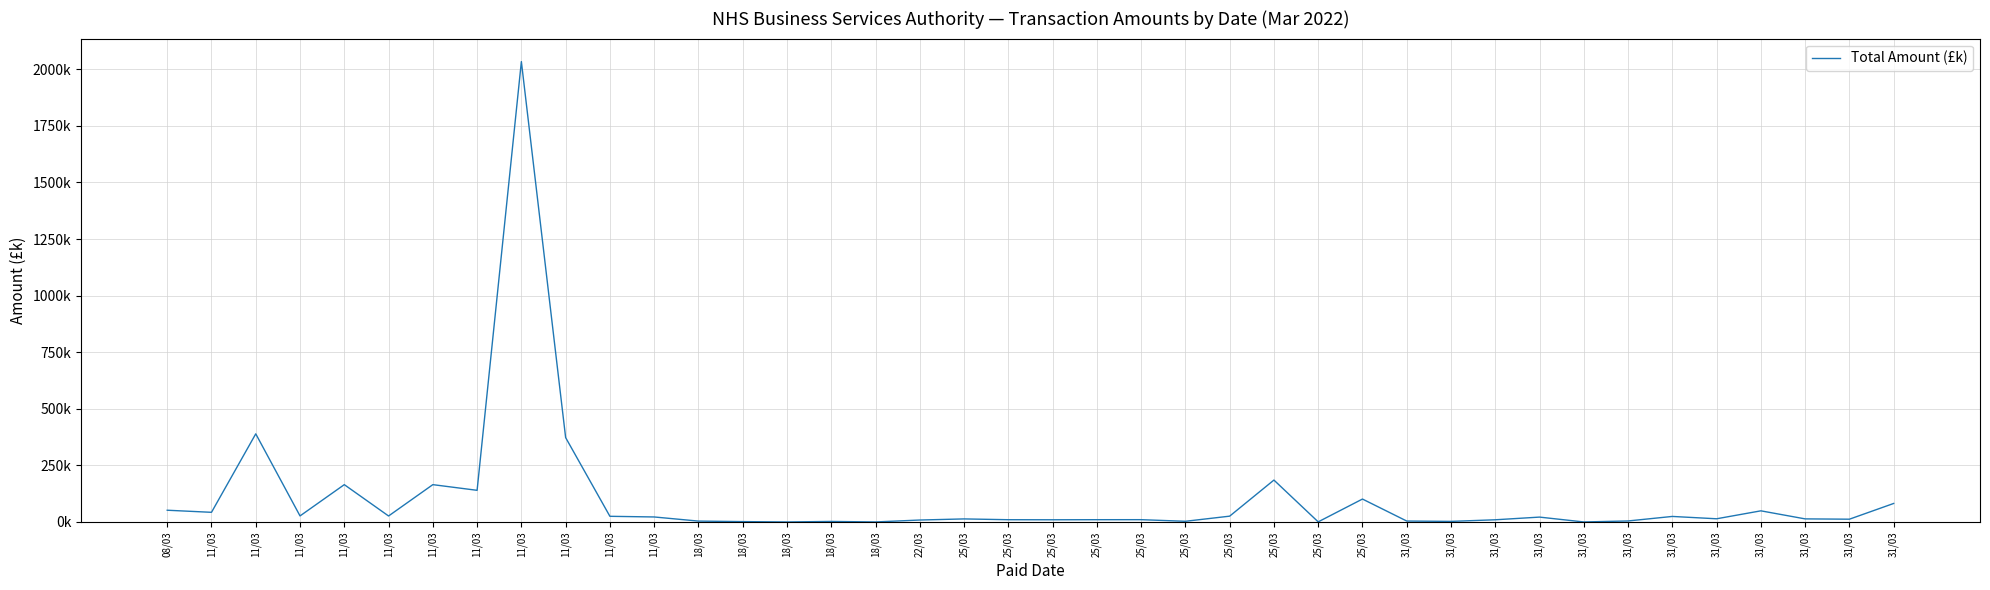

Does the chart display data point markers on the line(s)?

No